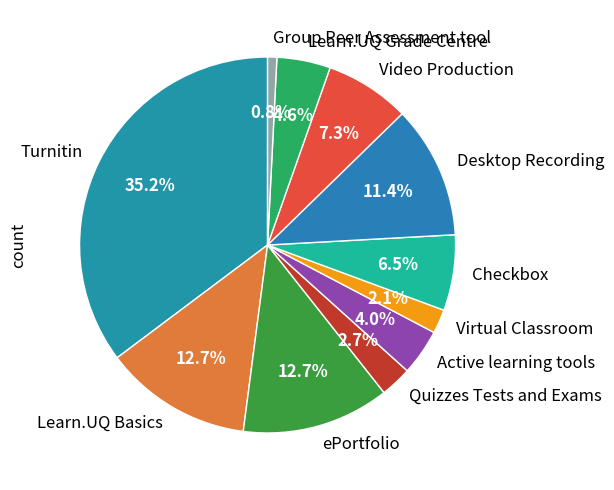

To the nearest percent, what percentage of the pie is Quizzes Tests and Exams?

3%